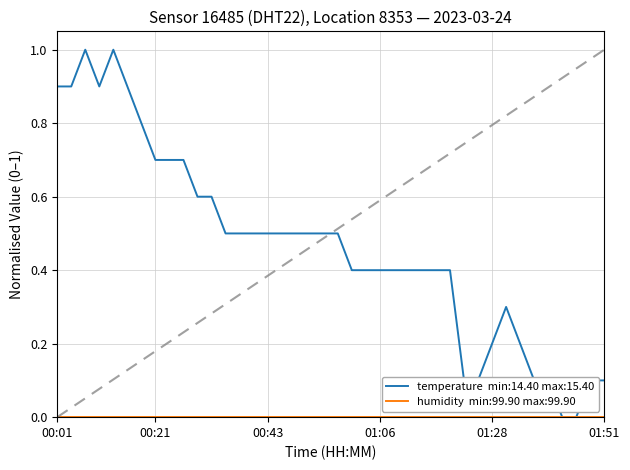

What is the maximum value shown in the chart?

1.0